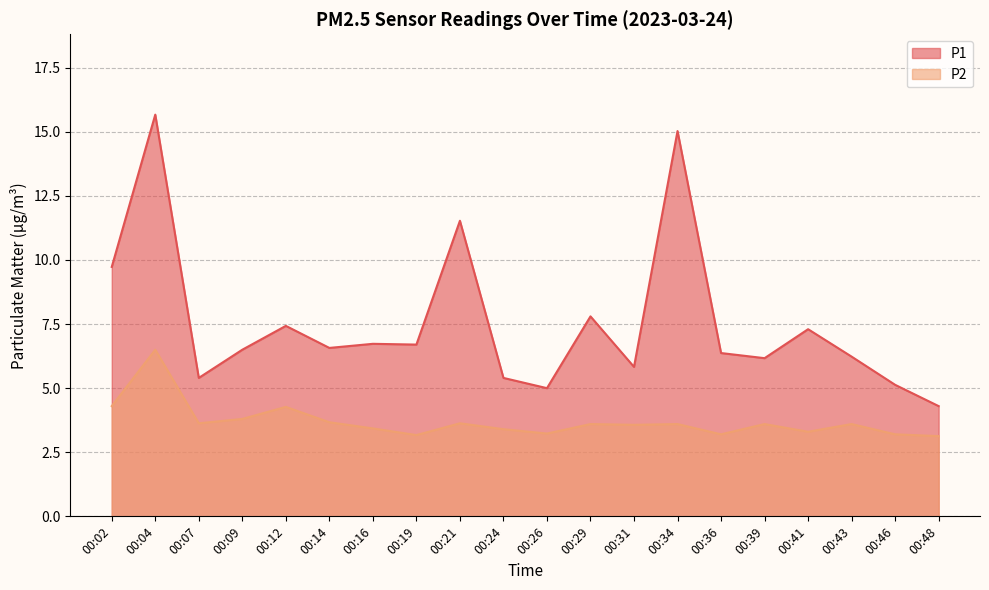

What is the greatest value displayed?

15.7